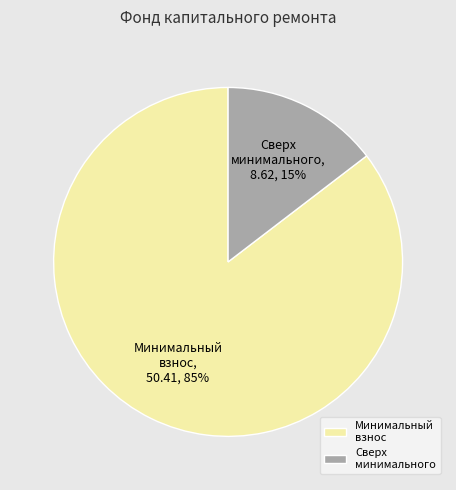

Count the number of slices in the pie.

2